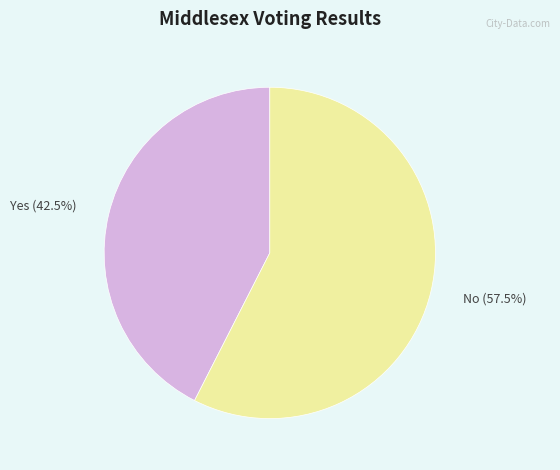

What is the largest slice in the pie chart?

No